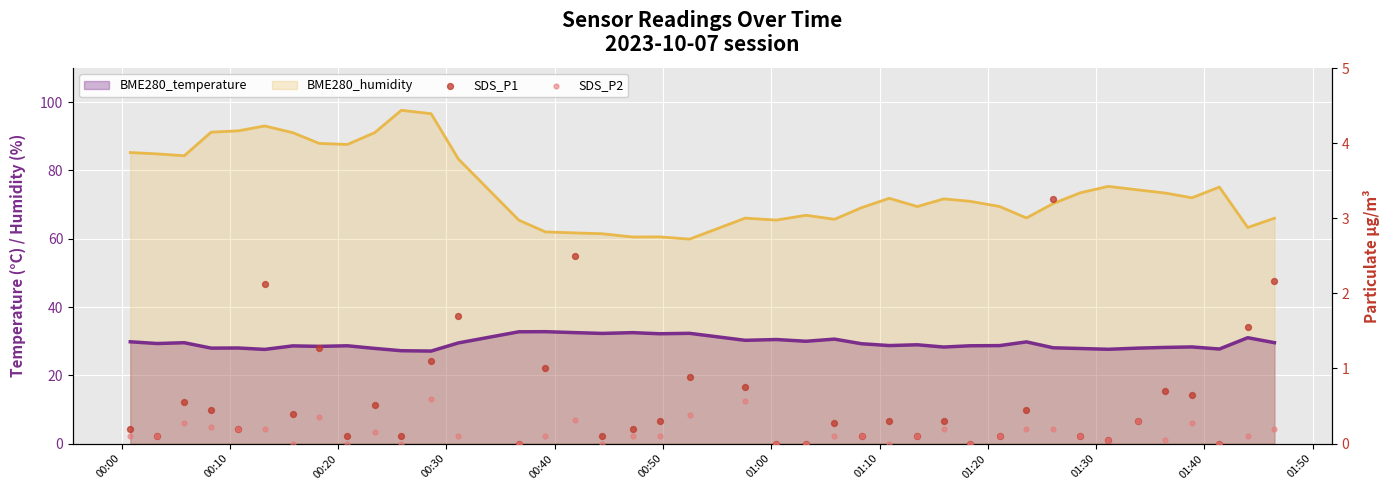

Is the value of SDS_P1 at 00:10 greater than the value of SDS_P2 at 01:00?

Yes